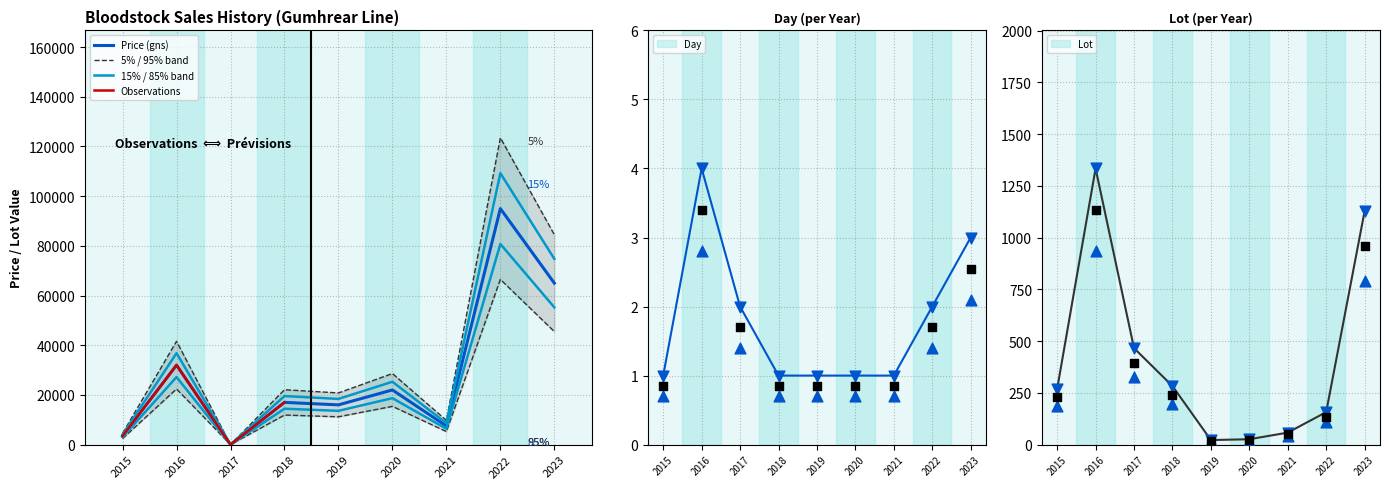

What is the total value across all series at 2020?

22023.1